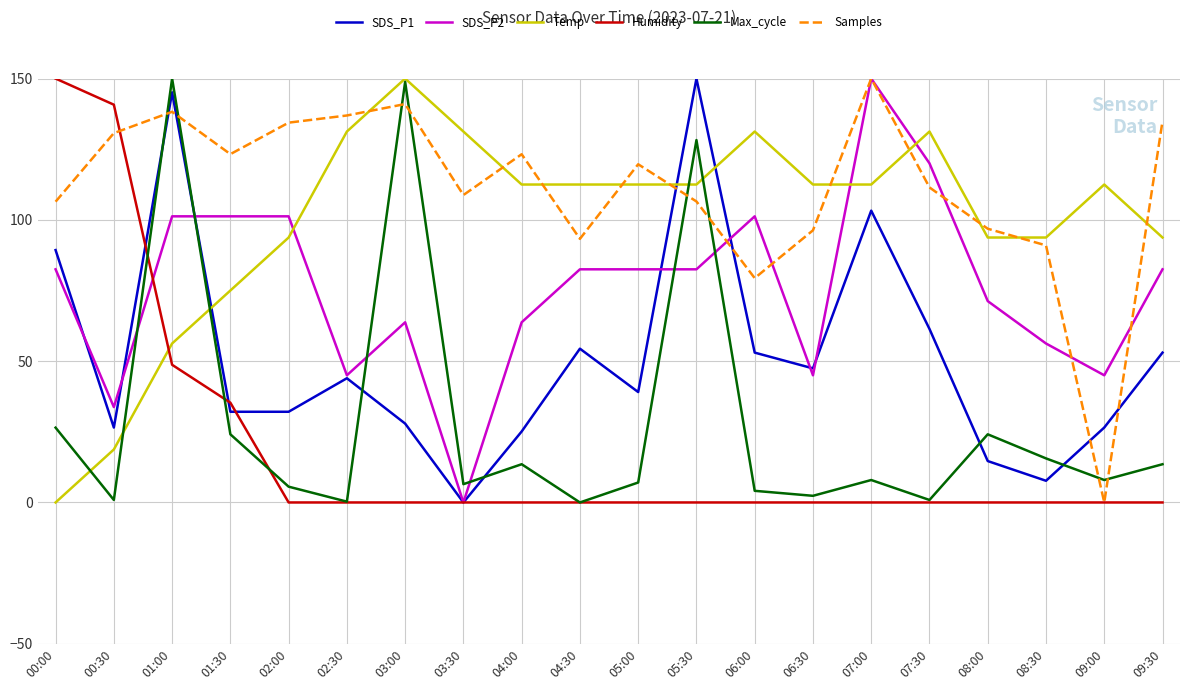

How many positive values does the Temp series have?

19